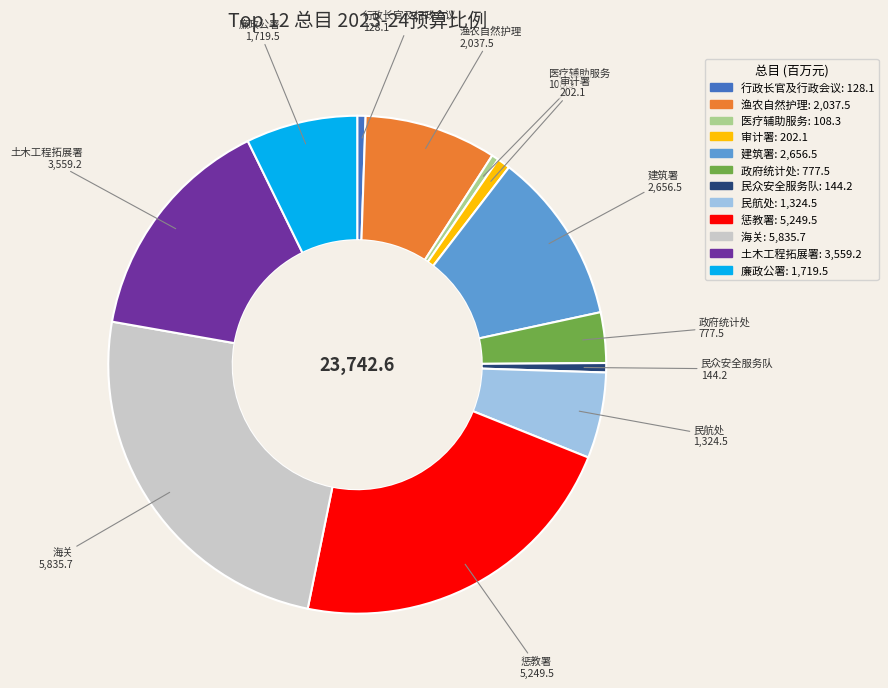

Is there a majority slice in this chart?

No